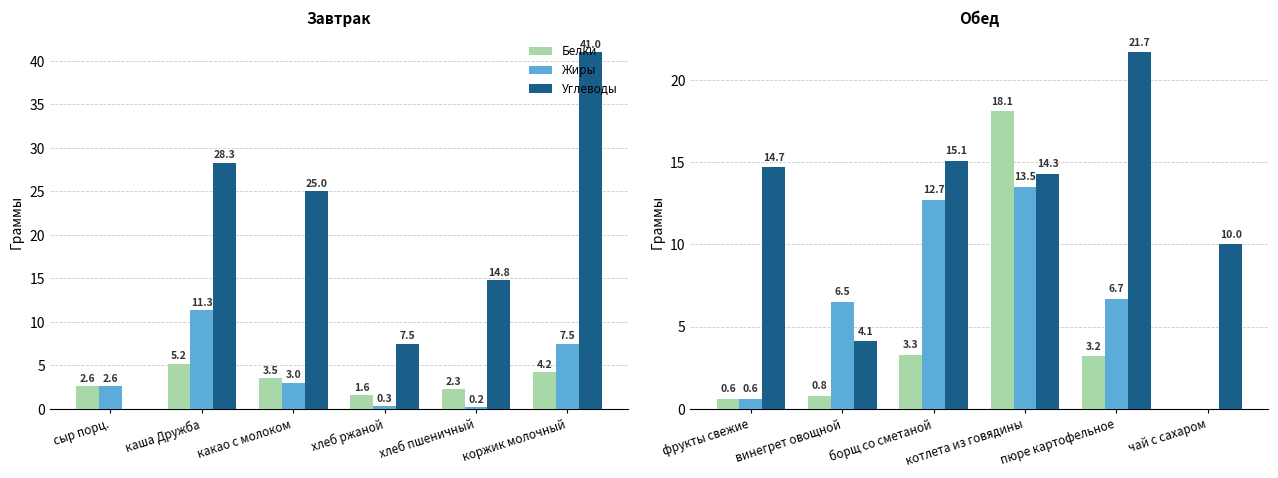

Which series has the largest total across all categories?

Углеводы